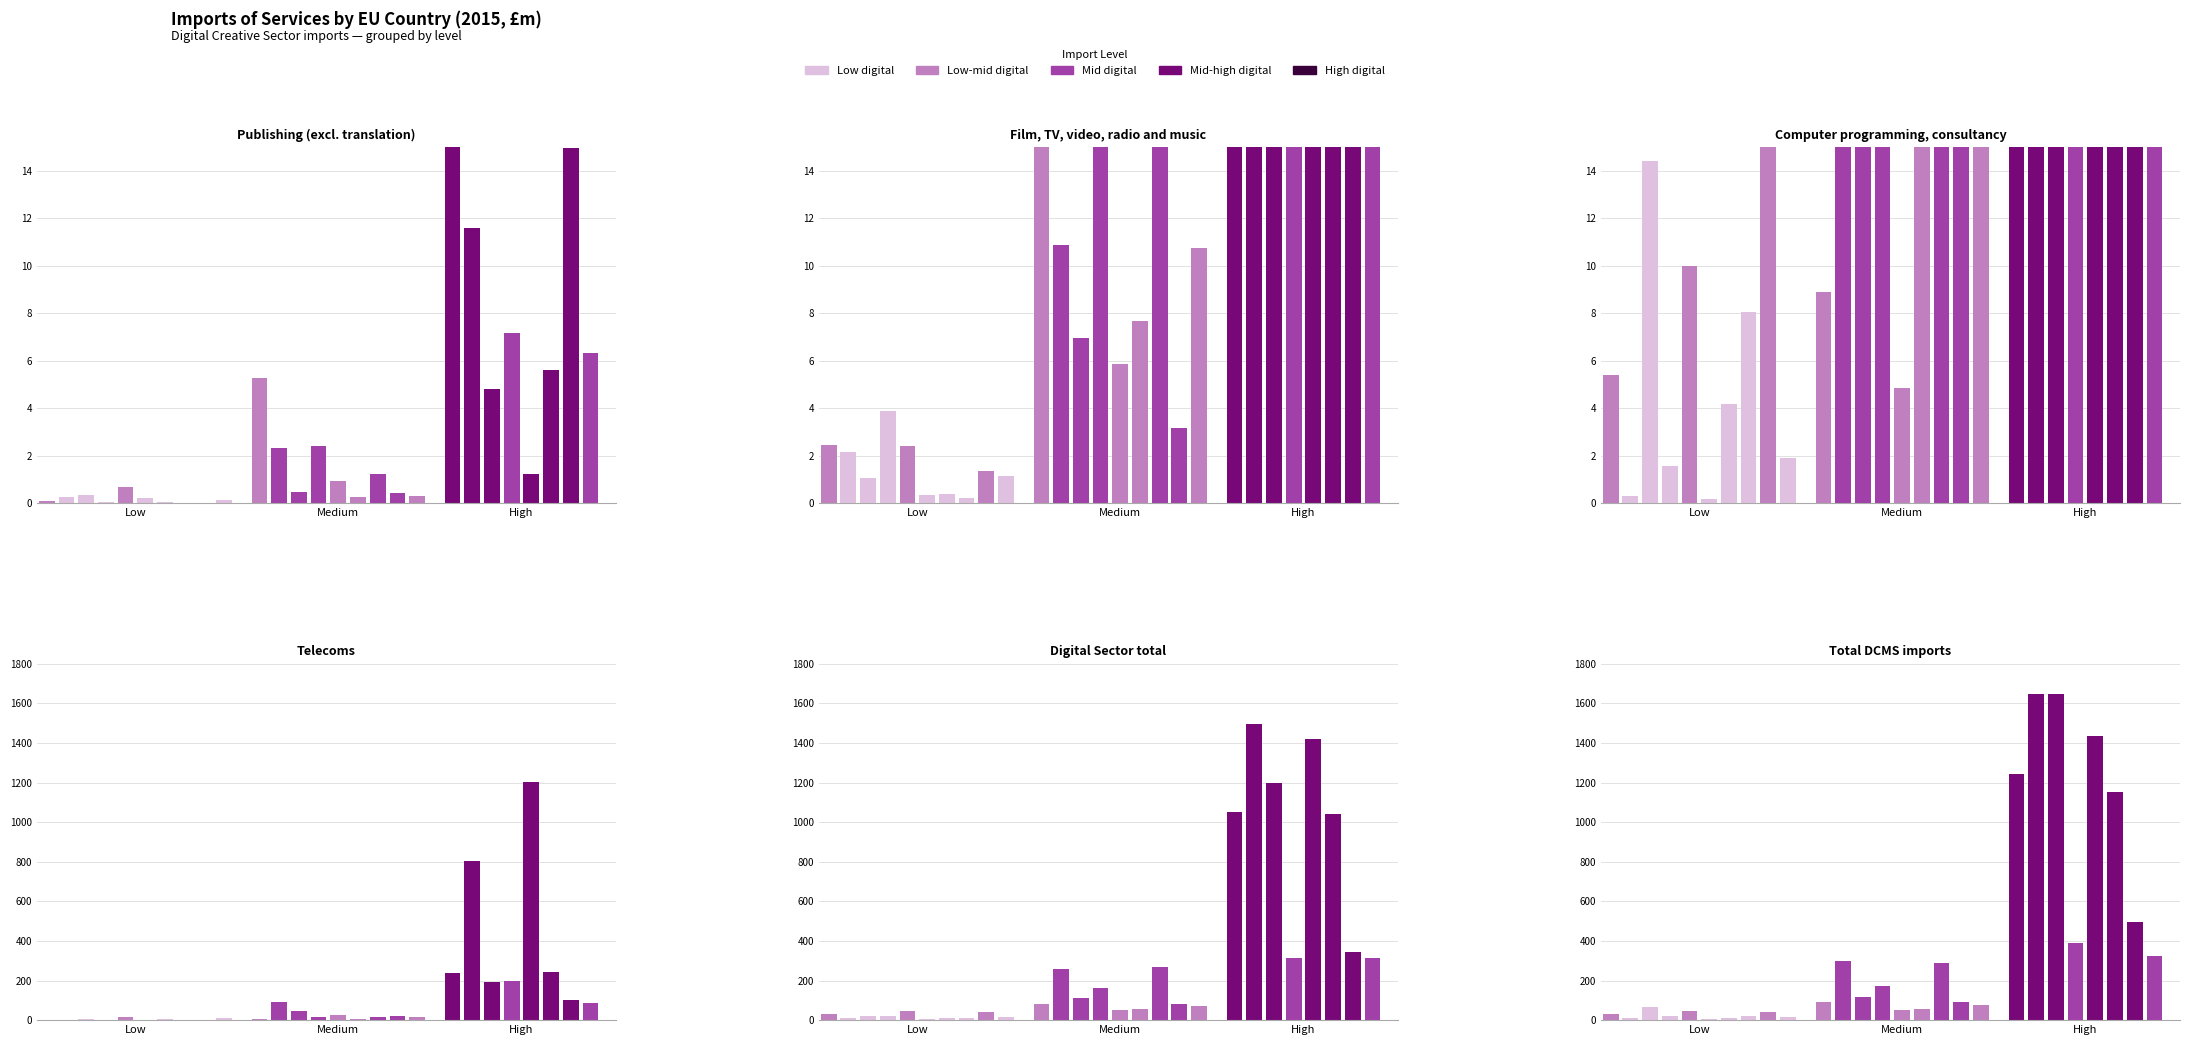

What is the difference between the Film, TV, video, radio and music values at Cyprus and Sweden?

86.1